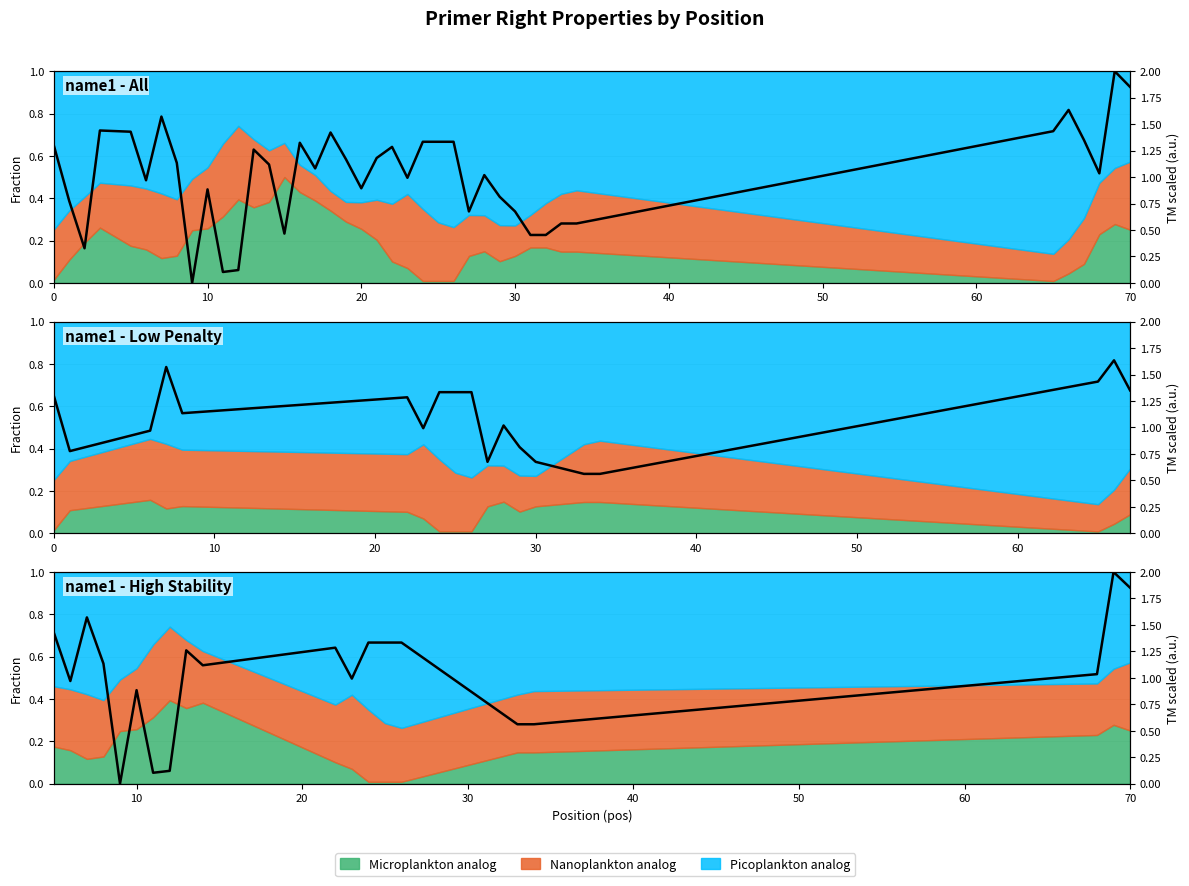

The chart shows a value of 0.3 at 8. True or false?

False